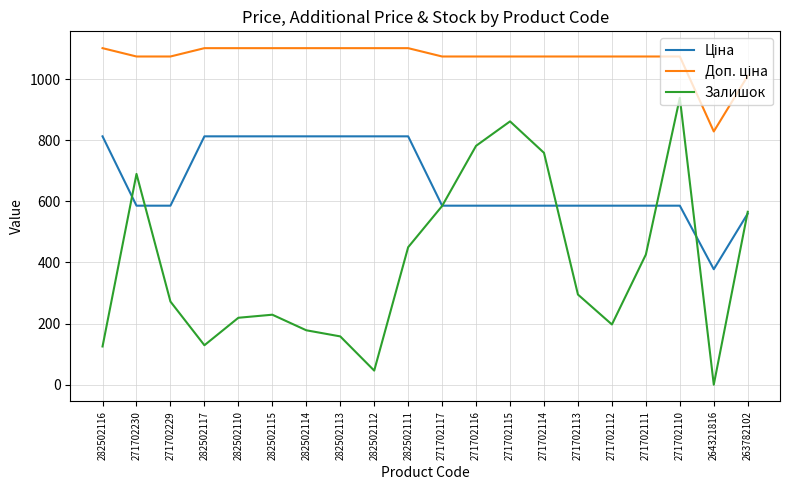

The value of Залишок at 271702114 is 759.0. True or false?

True